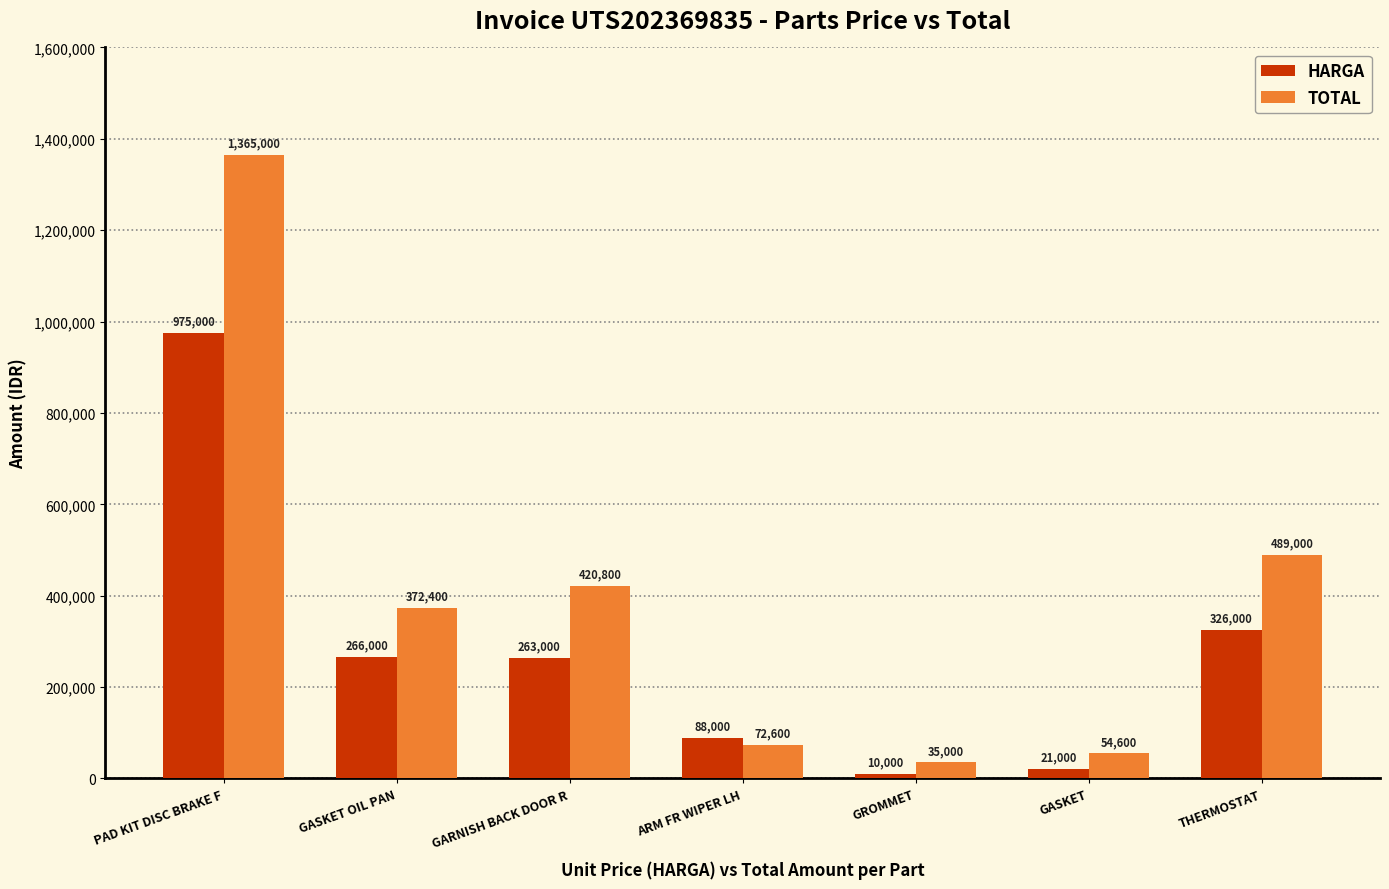

Are the bars horizontal?

No